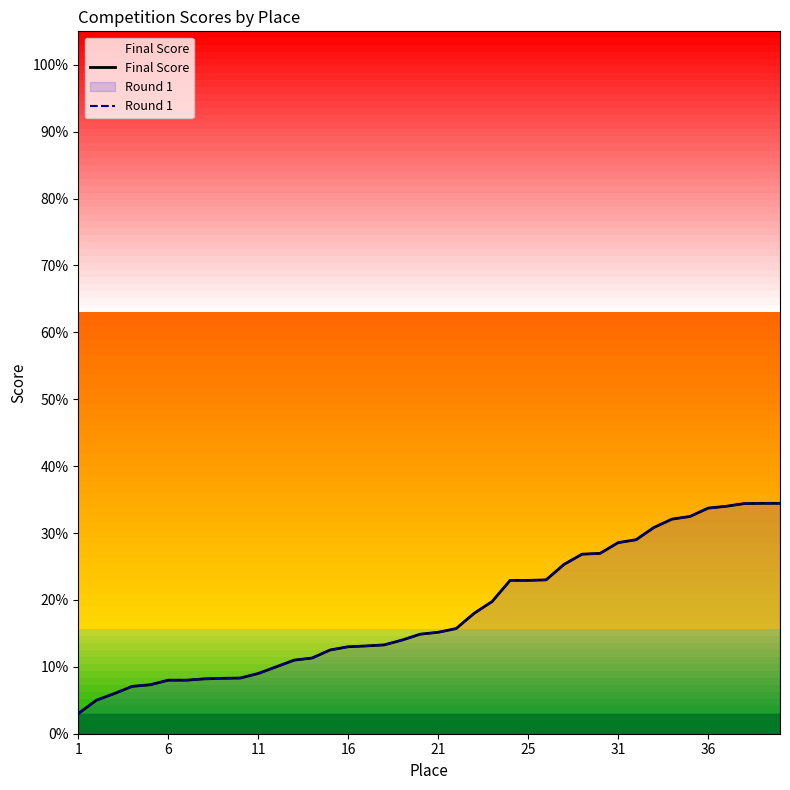

True or false: Final Score and Round 1 intersect in this chart.

False